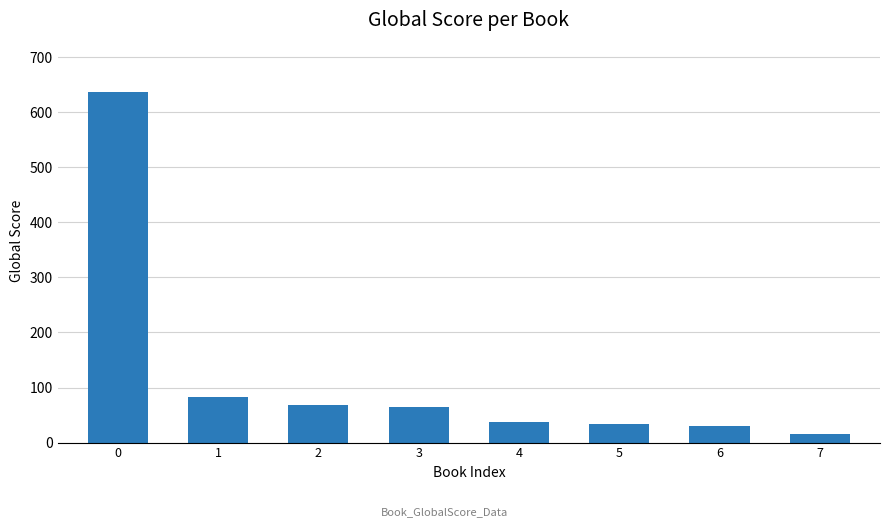

What is the approximate value at 2, to the nearest 50?

50